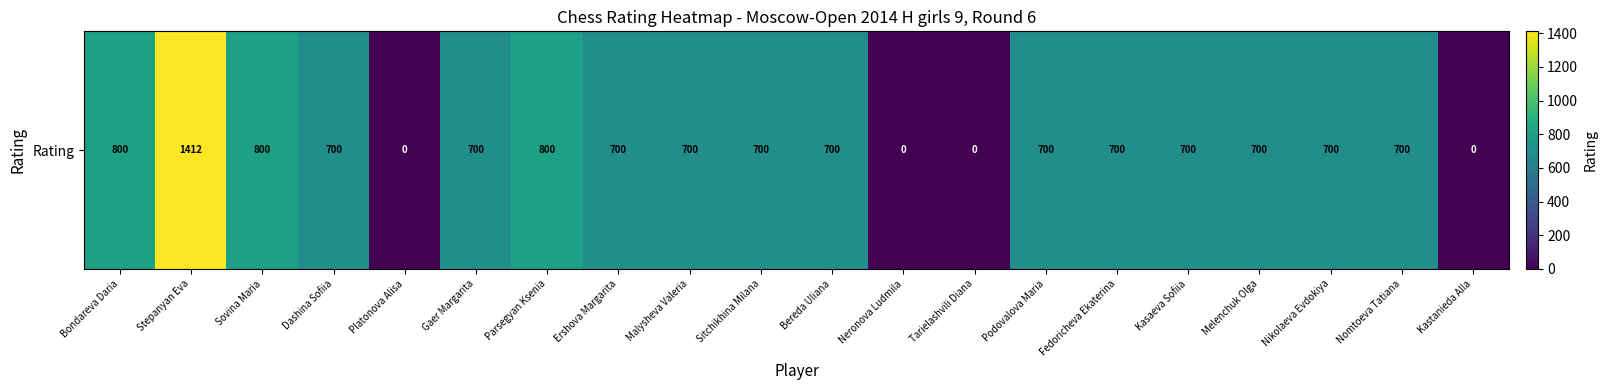

Rank the categories by value from highest to lowest.

Stepanyan Eva, Bondareva Daria, Sovina Maria, Parsegyan Ksenia, Dashina Sofiia, Gaer Margarita, Ershova Margarita, Malysheva Valeria, Sitchikhina Milana, Bereda Uliana, Podovalova Maria, Fedoricheva Ekaterina, Kasaeva Sofiia, Melenchuk Olga, Nikolaeva Evdokiya, Nomtoeva Tatiana, Platonova Alisa, Neronova Ludmila, Tarielashvili Diana, Kastanieda Alla